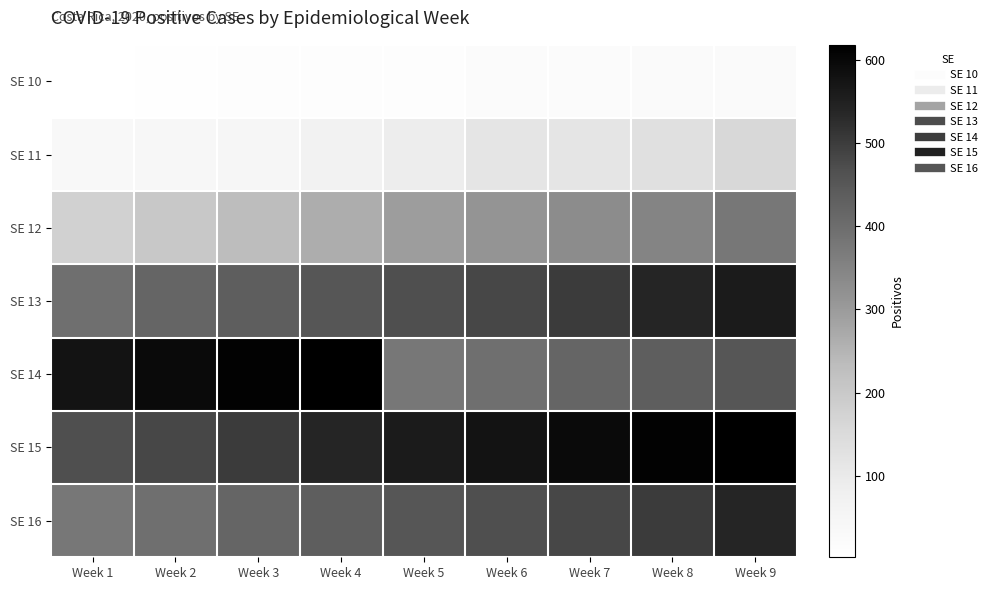

At which category is the sum across all series the highest?

Week 9